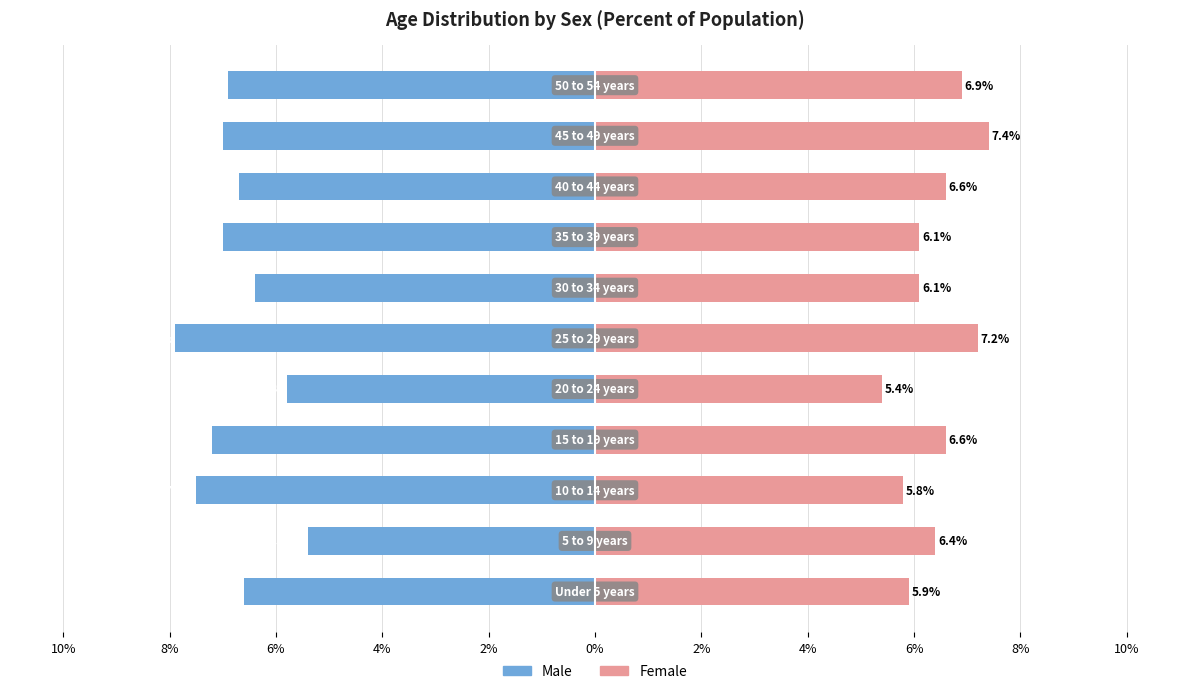

How many bars are there in each group?

2